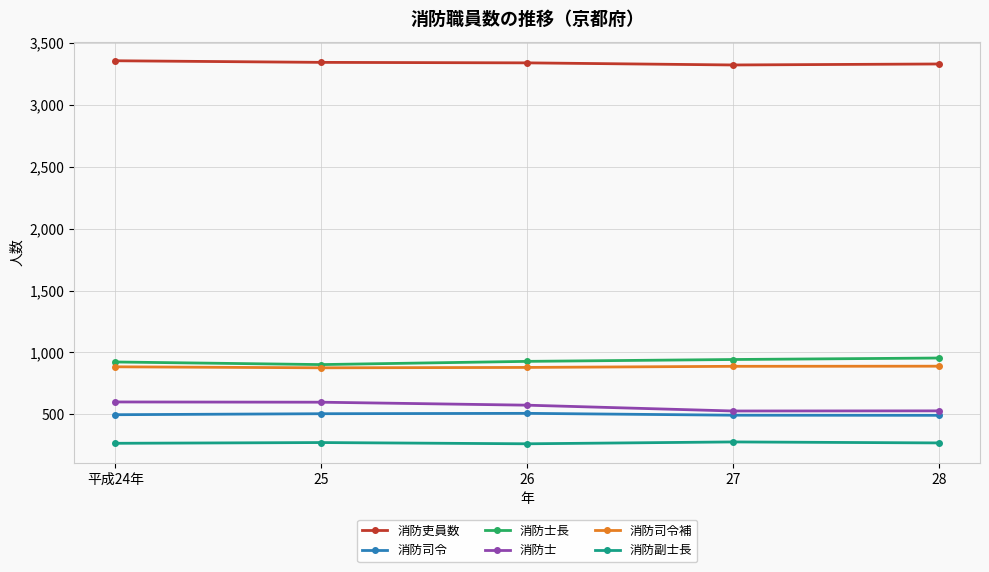

Is this an area chart (filled region under the line)?

No